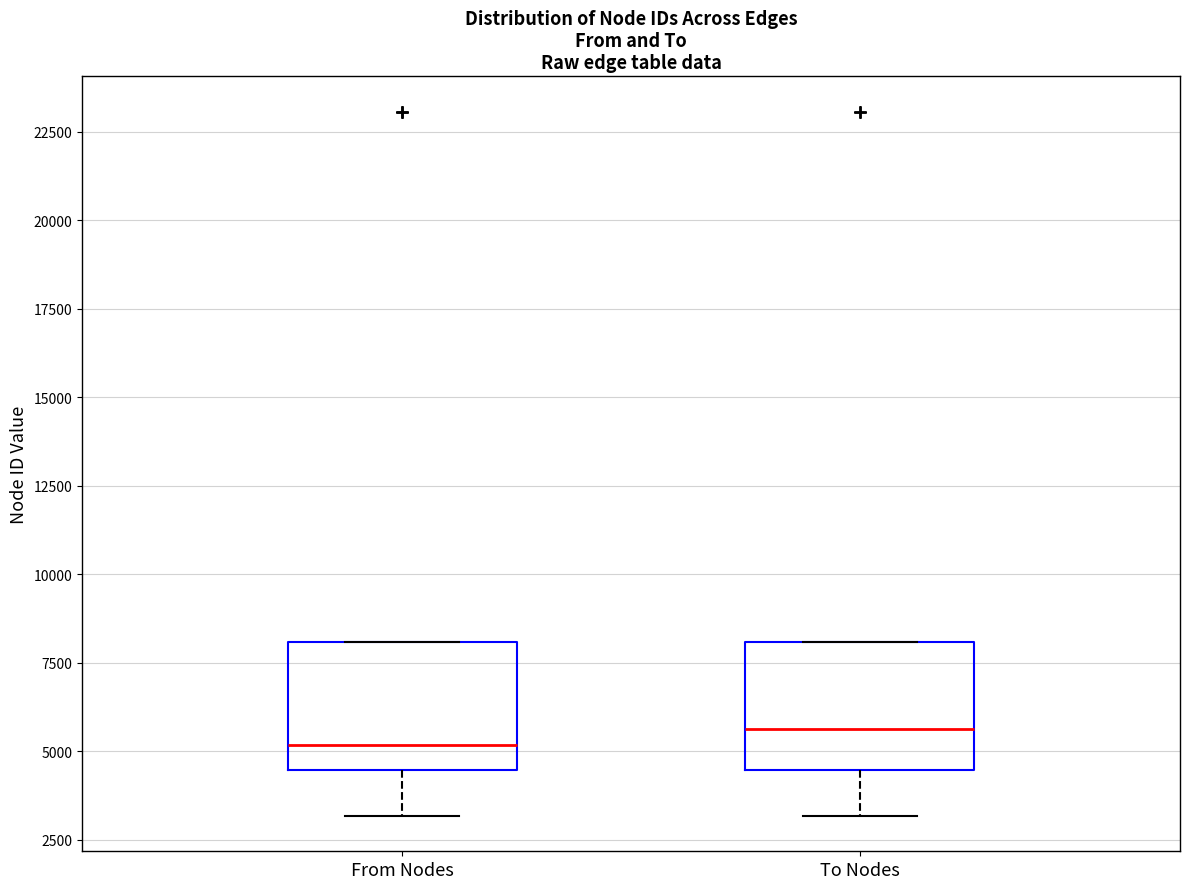

Where is the upper edge of the box for From Nodes on the y-axis? The values are not printed on the chart, so give them approximately, as read against the axis.

8000